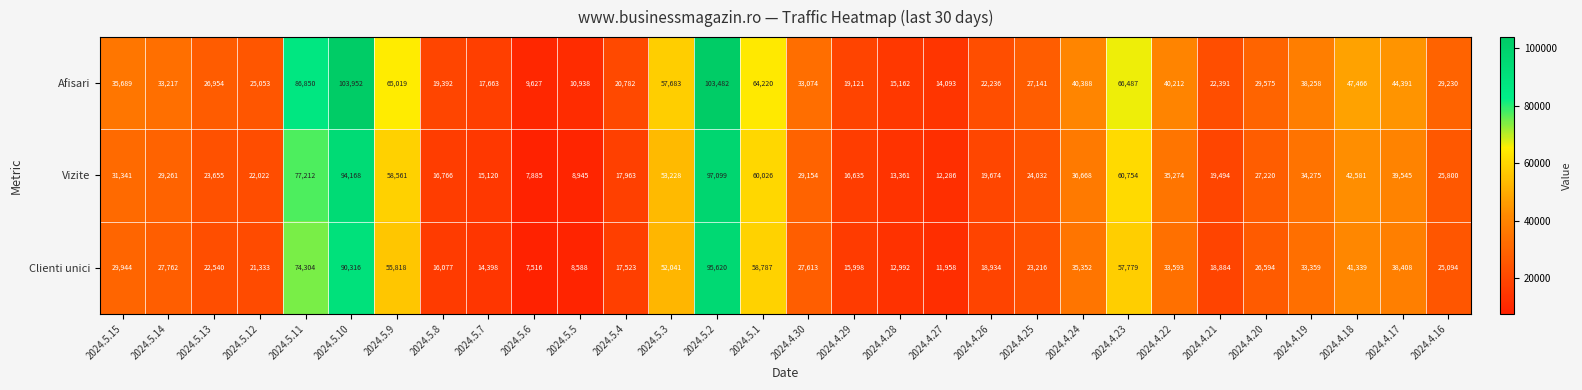

What is the sum of the Clienti unici values at 2024.4.30 and 2024.5.13?

50153